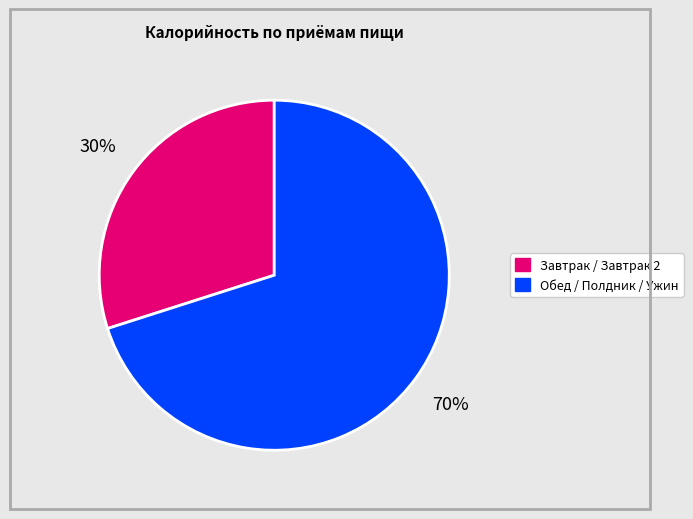

To the nearest percent, what is the difference between the largest and smallest slice percentages?

40%